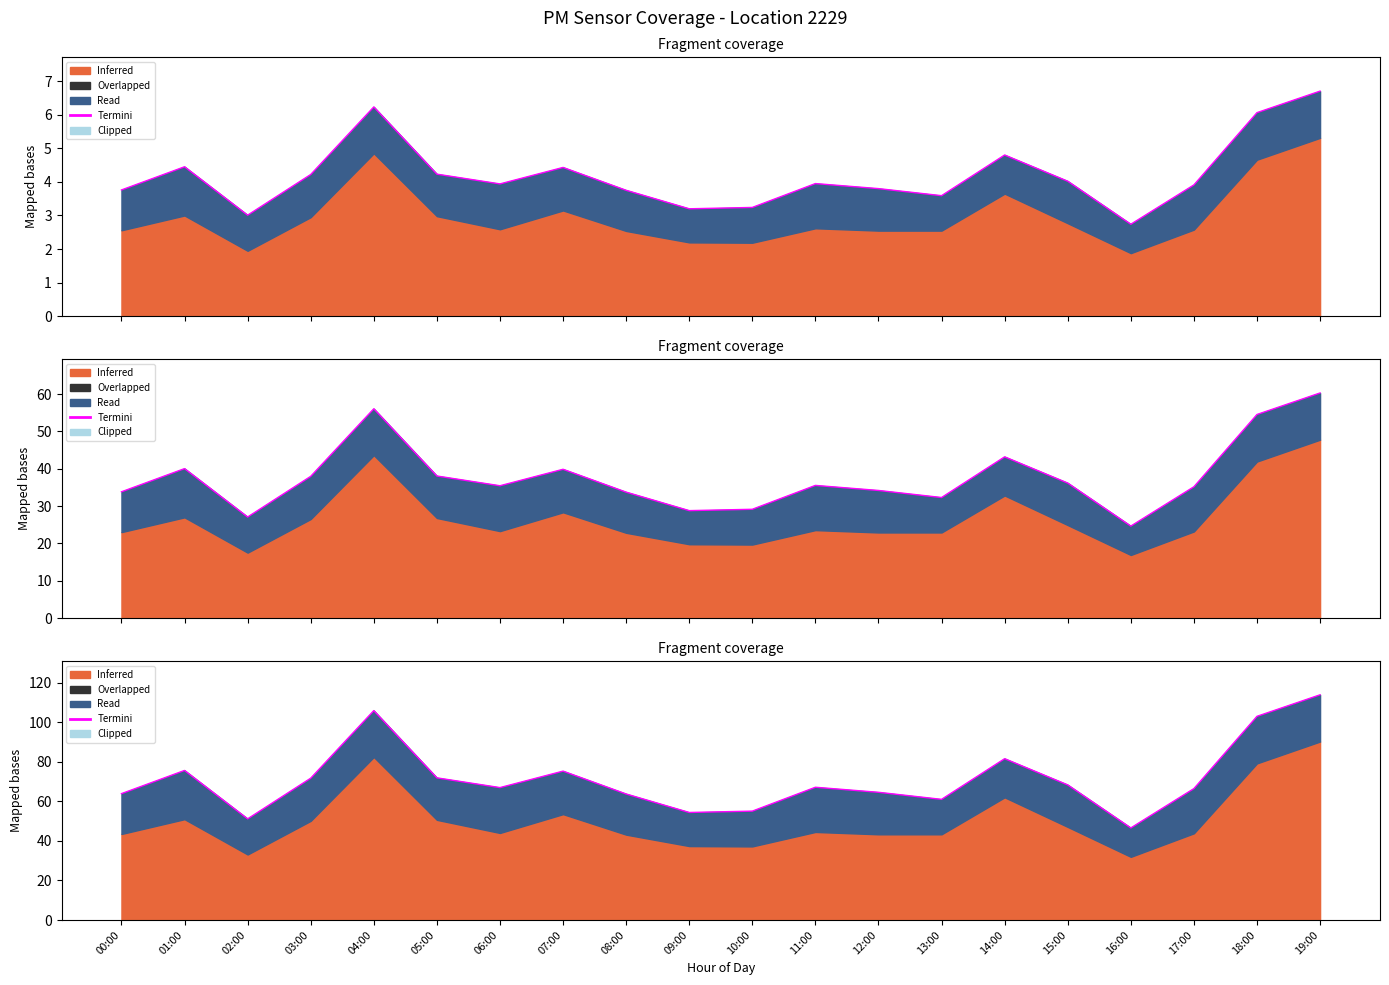

Which category has the lowest value across all series?

16:00